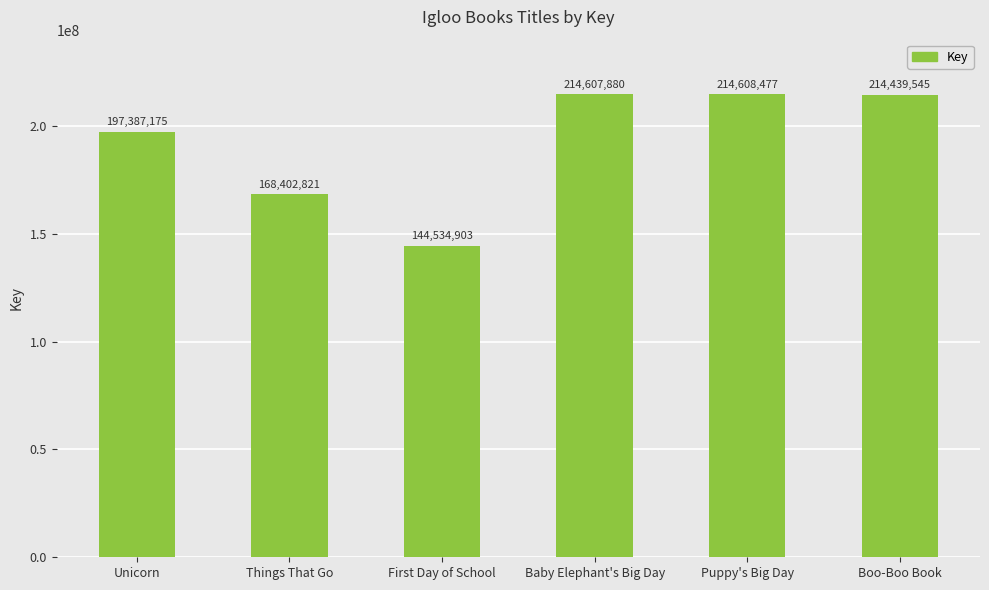

What is the minimum value shown in the chart?

144534903